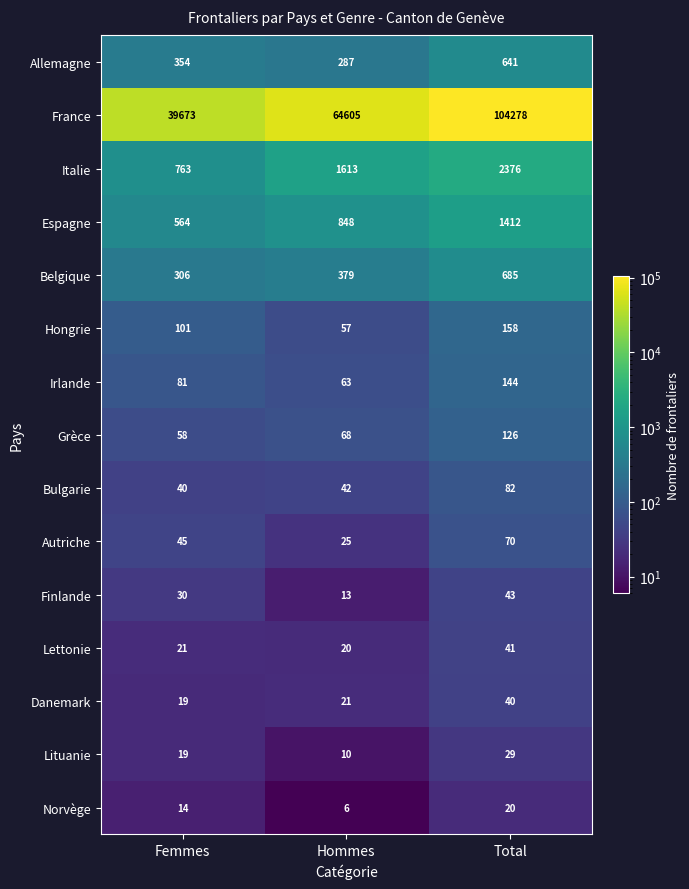

Between Femmes and Hommes, which series saw the biggest shift?

France